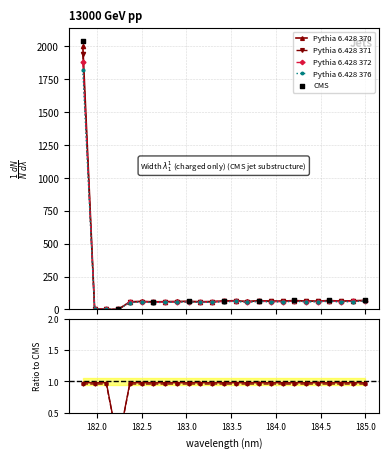

What is the change in value from 181.8418 to 184.8600909338?

-1817.4